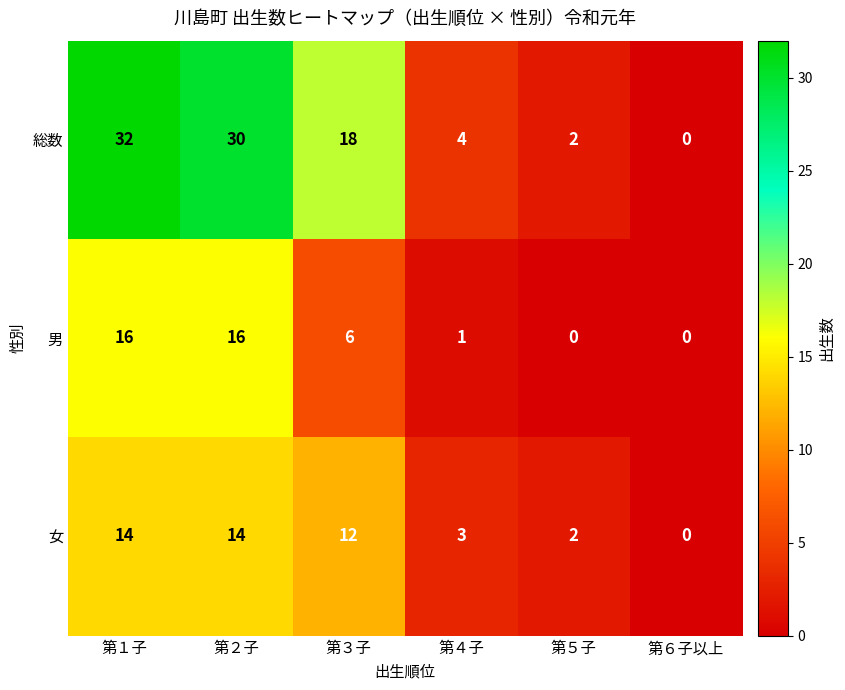

The 総数 series shows 0 at 第６子以上. True or false?

True